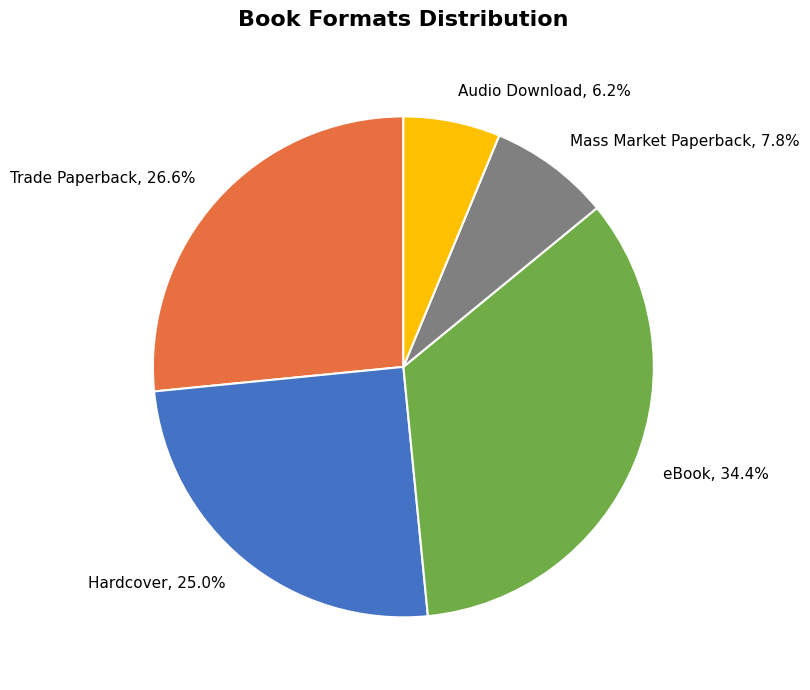

How many slices are in this pie chart?

5